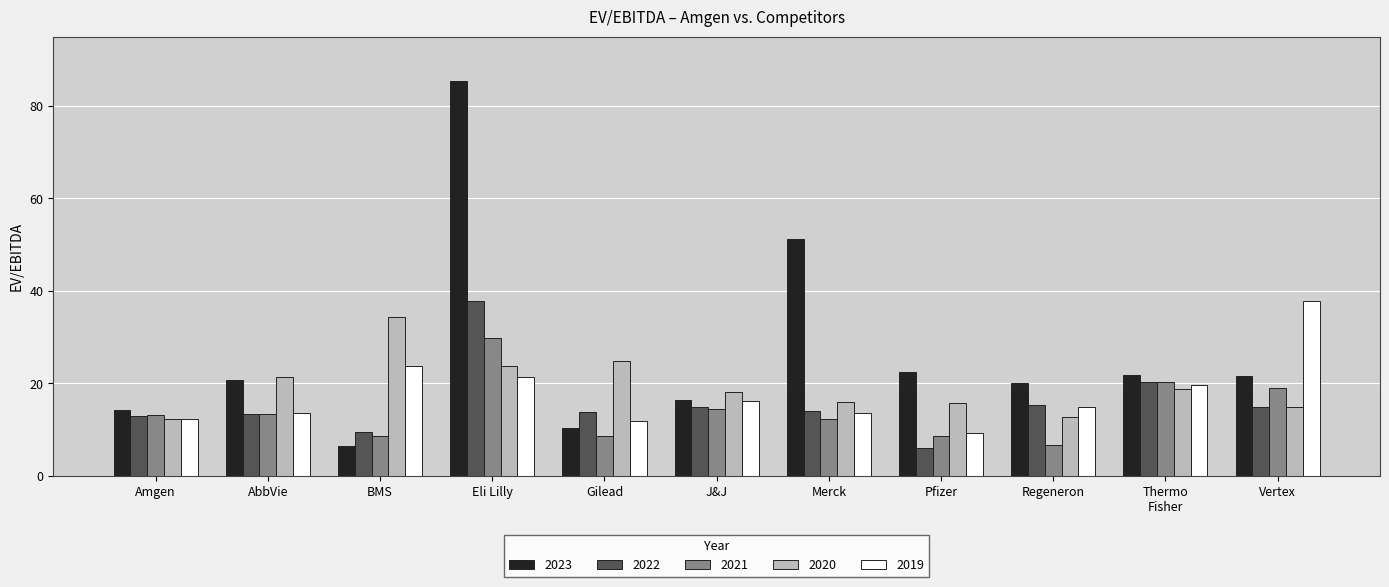

Is it true that 2022 equals 13.9 at Gilead?

True